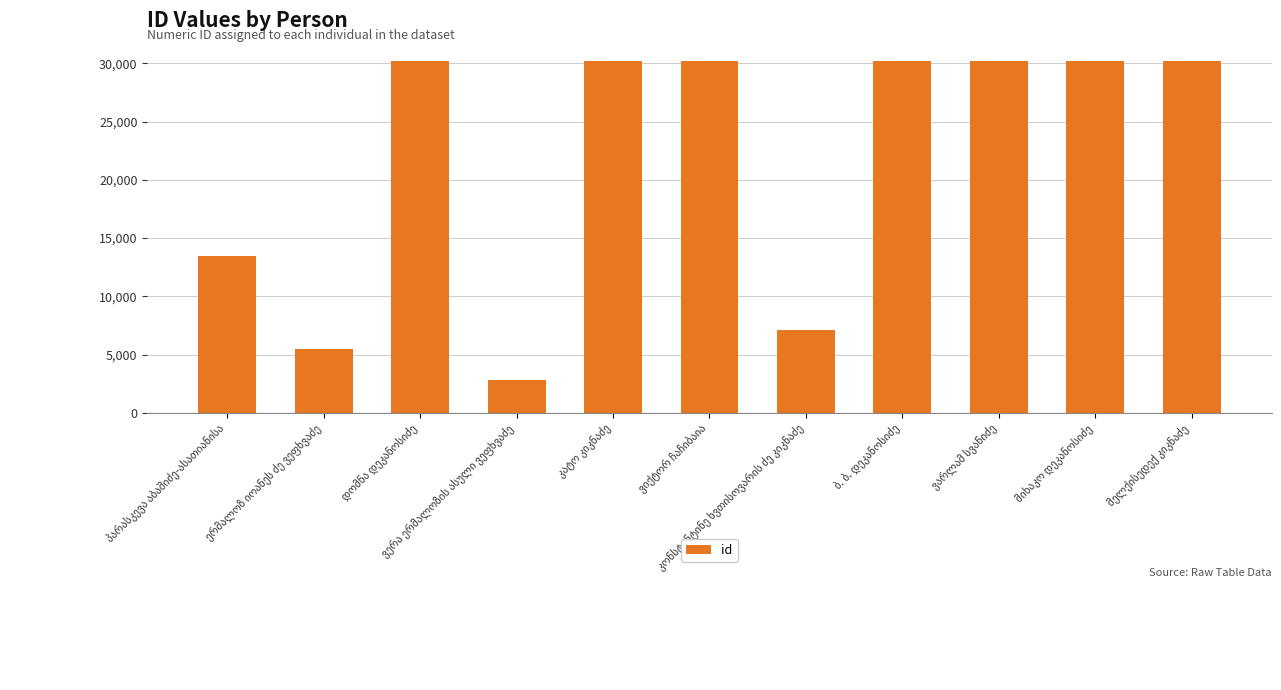

What is the smallest value displayed?

2854